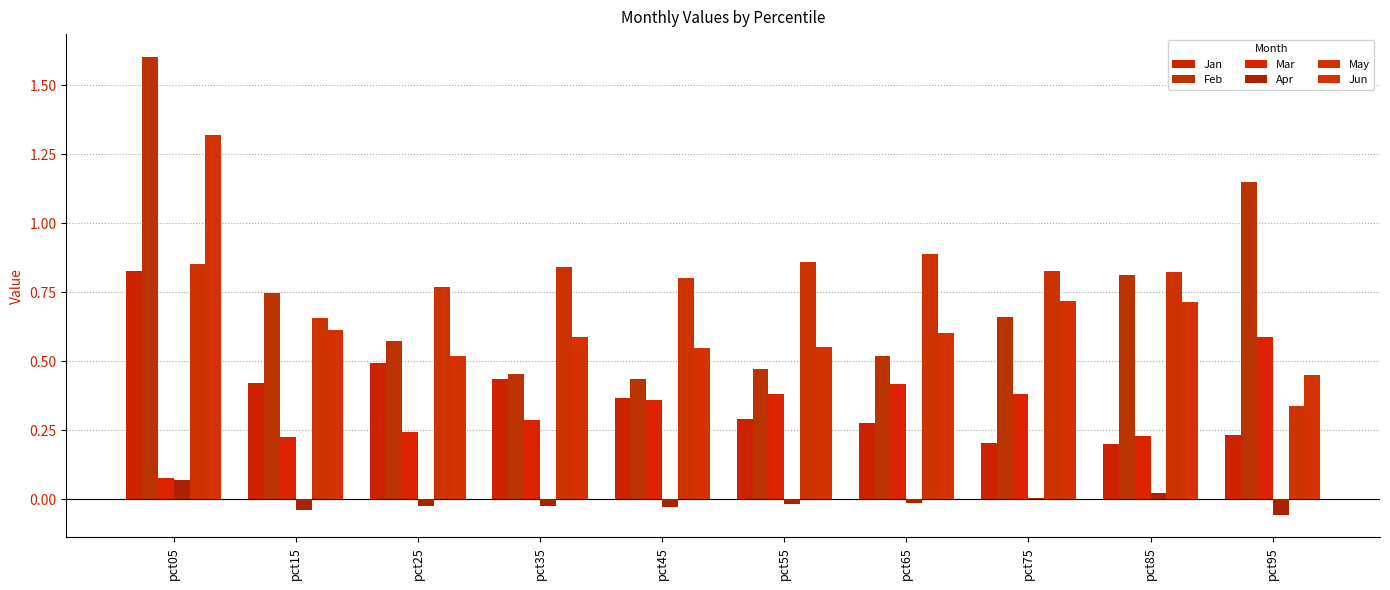

How many May values are between 0 and 1?

10